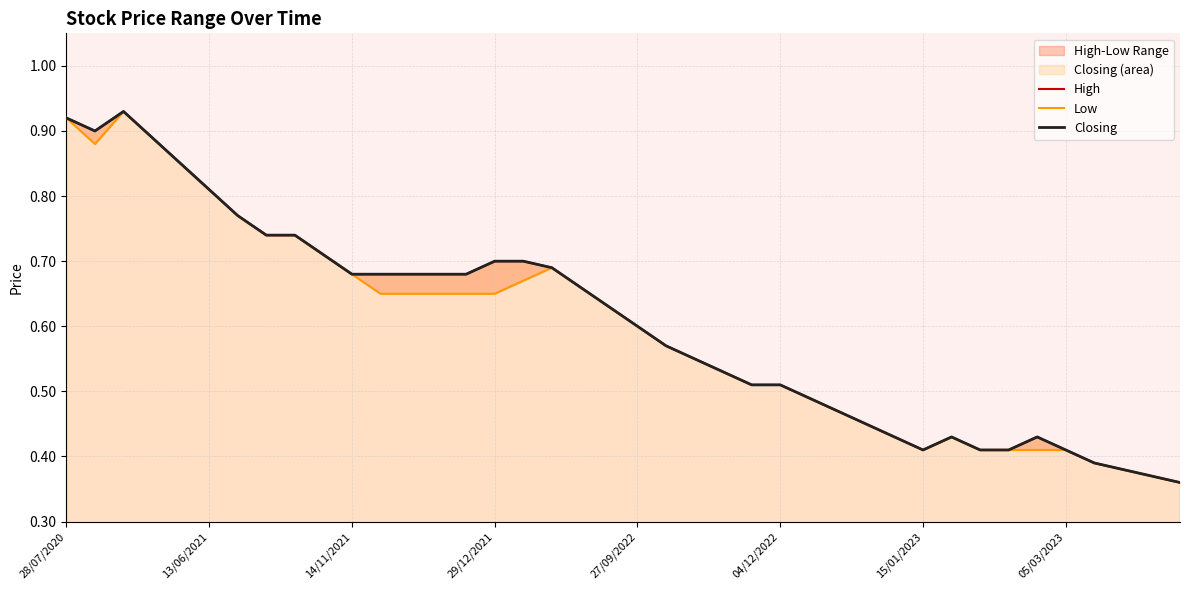

Which series has the widest spread of values?

High